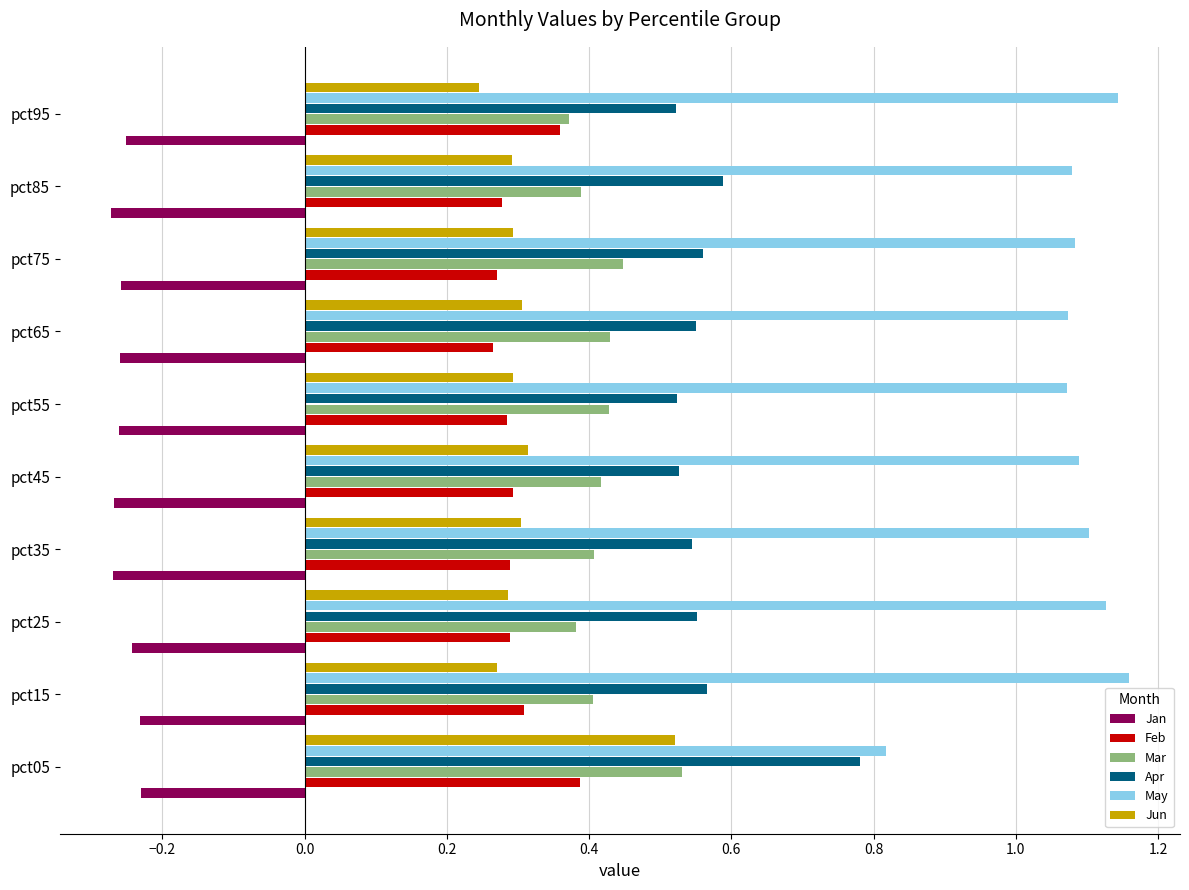

Which series has the largest range (max minus min)?

May